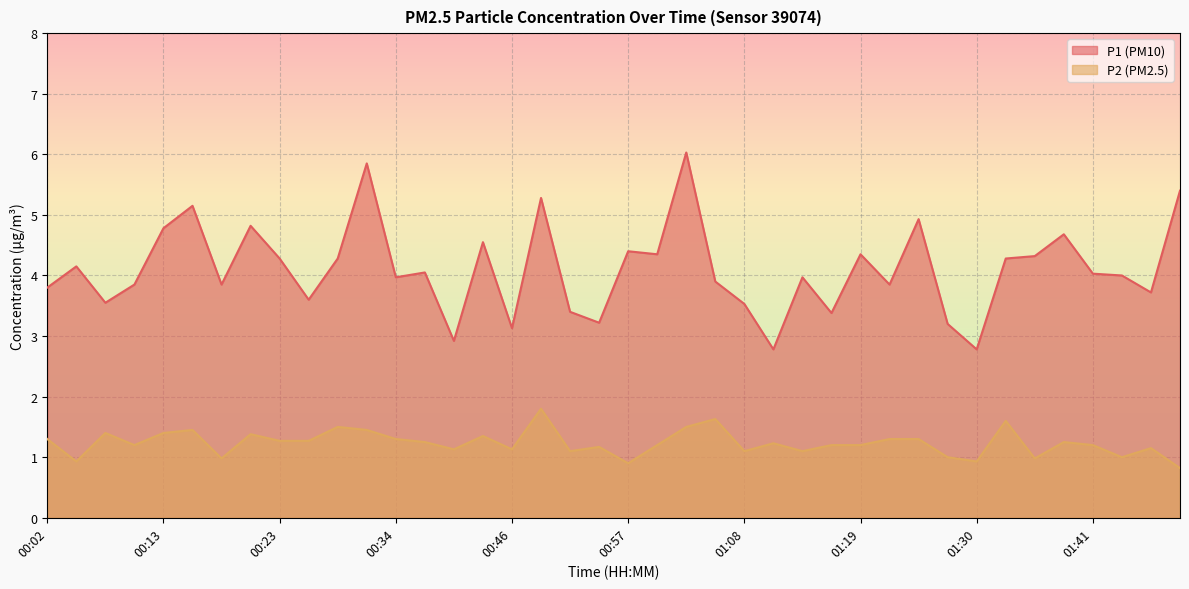

Reading left to right, extract all data points from this chart.

P1: 3.8	4.2	3.5	3.9	4.8	5.2	3.9	4.8	4.3	3.6	4.3	5.8	4.0	4.0	2.9	4.5	3.1	5.3	3.4	3.2	4.4	4.3	6.0	3.9	3.5	2.8	4.0	3.4	4.3	3.9	4.9	3.2	2.8	4.3	4.3	4.7	4.0	4.0	3.7	5.4
P2: 1.3	0.9	1.4	1.2	1.4	1.4	1.0	1.4	1.3	1.3	1.5	1.4	1.3	1.2	1.1	1.4	1.1	1.8	1.1	1.2	0.9	1.2	1.5	1.6	1.1	1.2	1.1	1.2	1.2	1.3	1.3	1.0	0.9	1.6	1.0	1.2	1.2	1.0	1.1	0.8